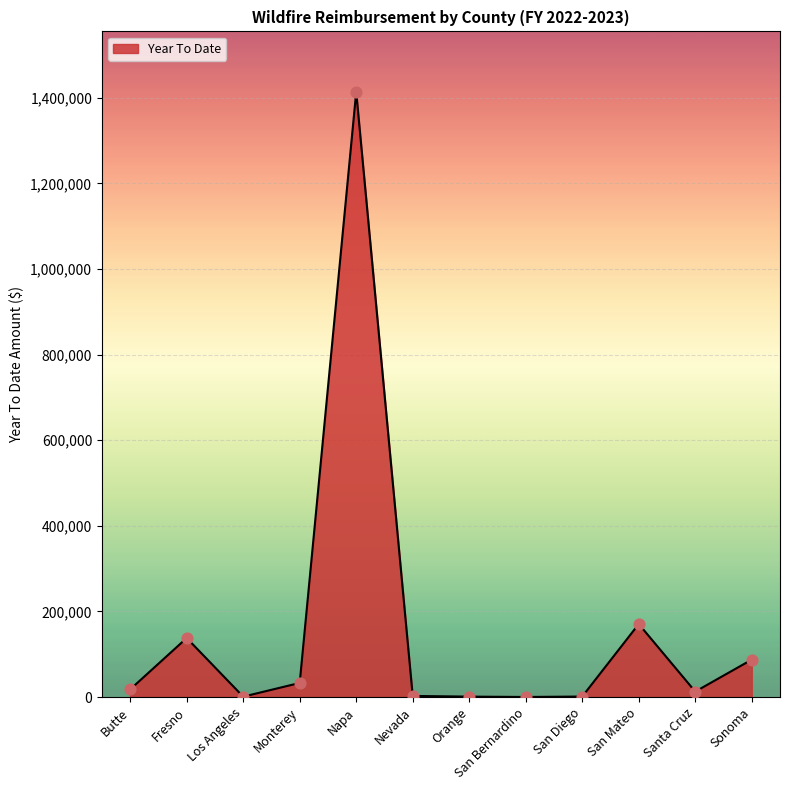

Which has a higher value, Butte or Sonoma?

Sonoma